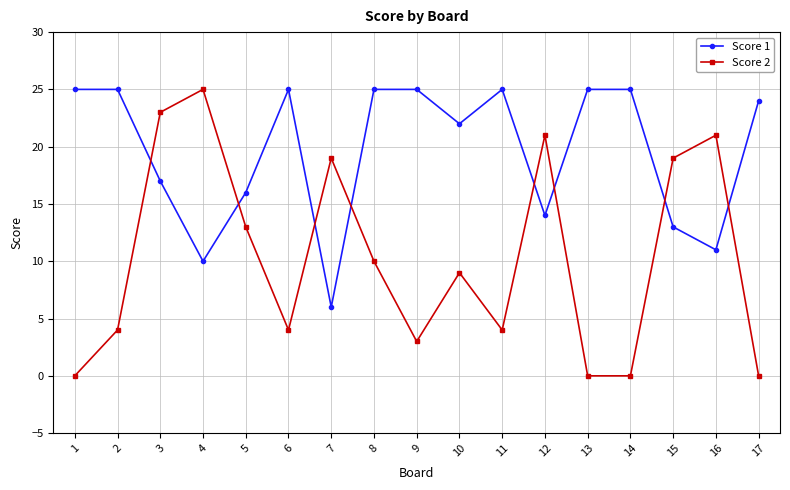

Rank the series by their average value, from lowest to highest.

Score 2, Score 1